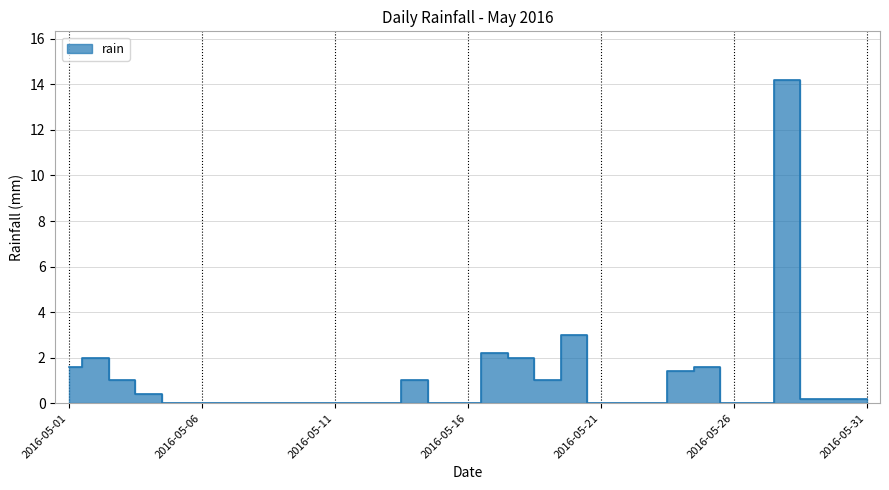

Approximately how many times larger is the value at 2016-05-04 compared to 2016-05-20?

0.1